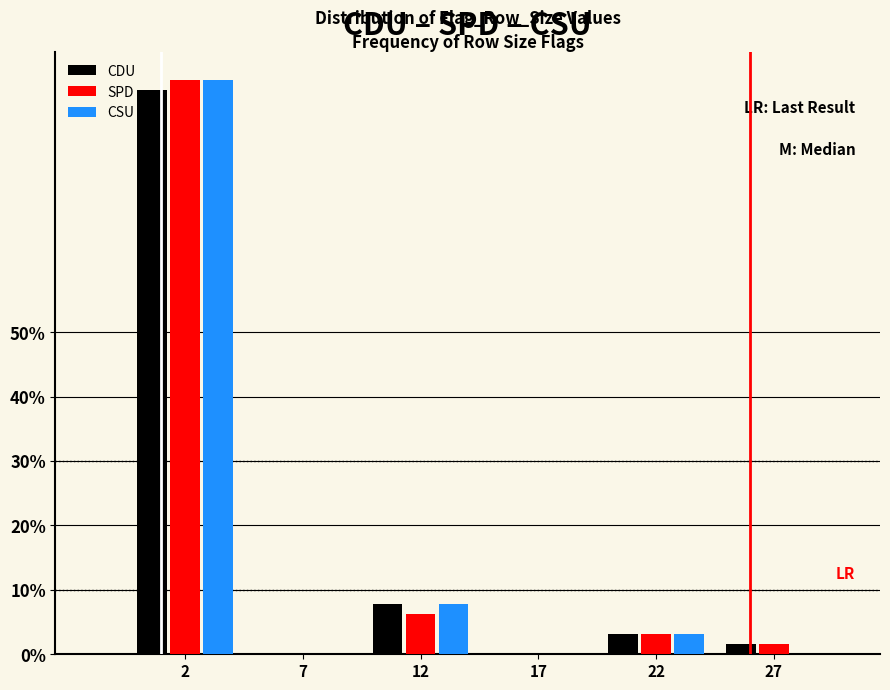

The value of CSU at 2 is 89.1. True or false?

True